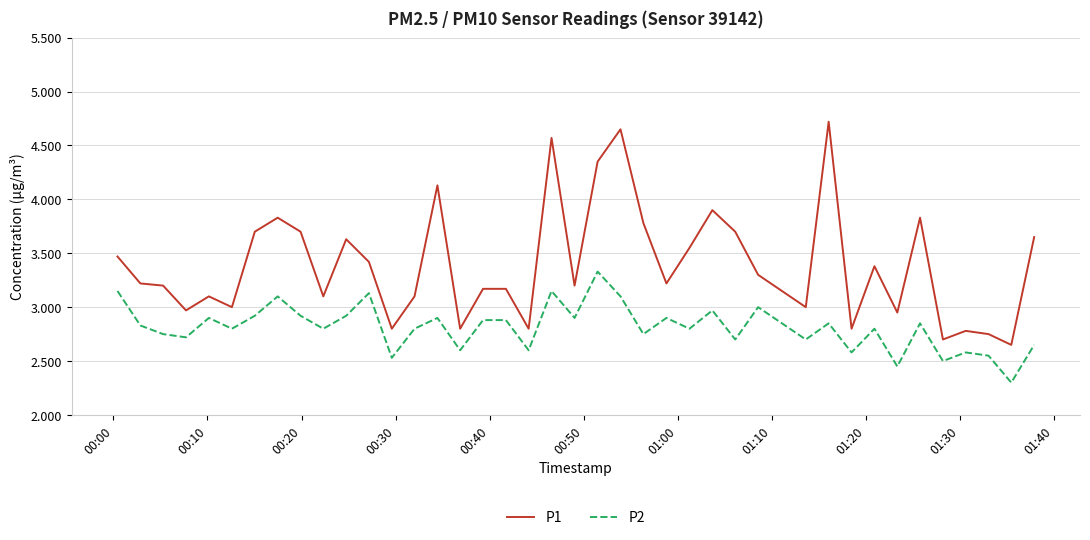

What is the smallest value displayed?

2.3